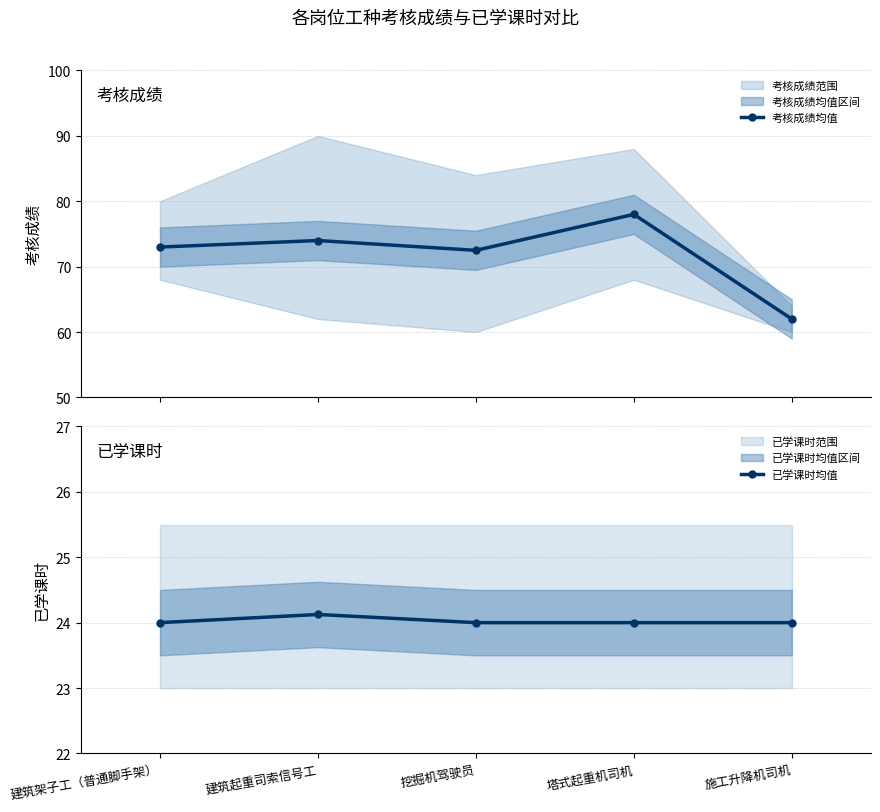

Rank the series by their average value, from highest to lowest.

考核成绩均值, 已学课时均值